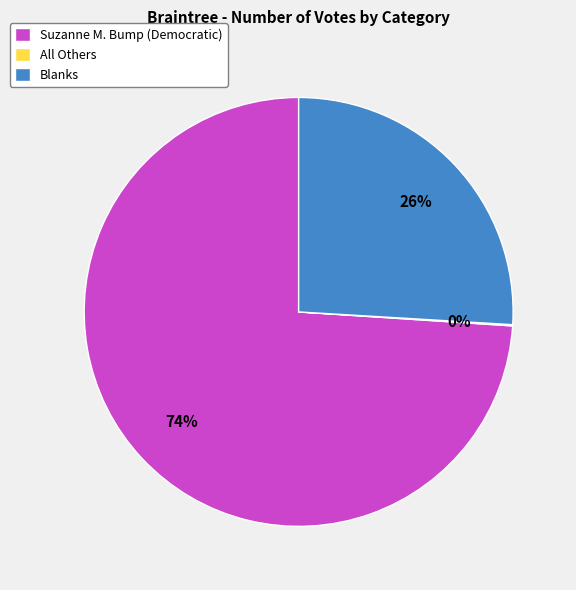

To the nearest percent, what is the average slice percentage?

33%